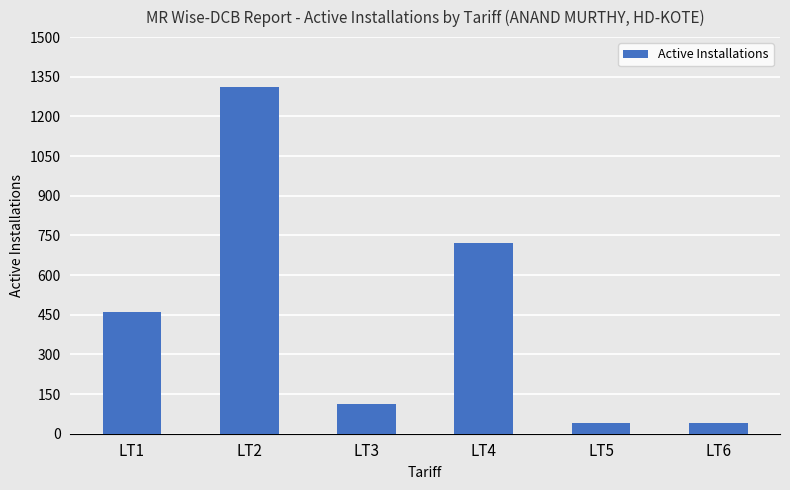

What is the ratio of the value at LT1 to the value at LT2?

0.4